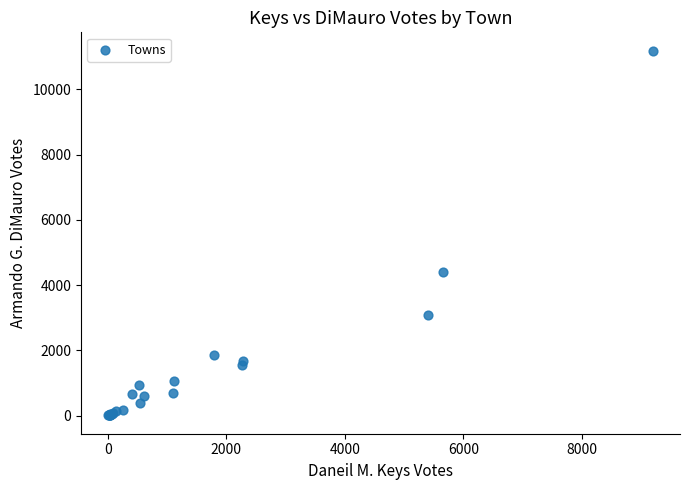

What Y value in the scatter plot is closest to 5597?

4414